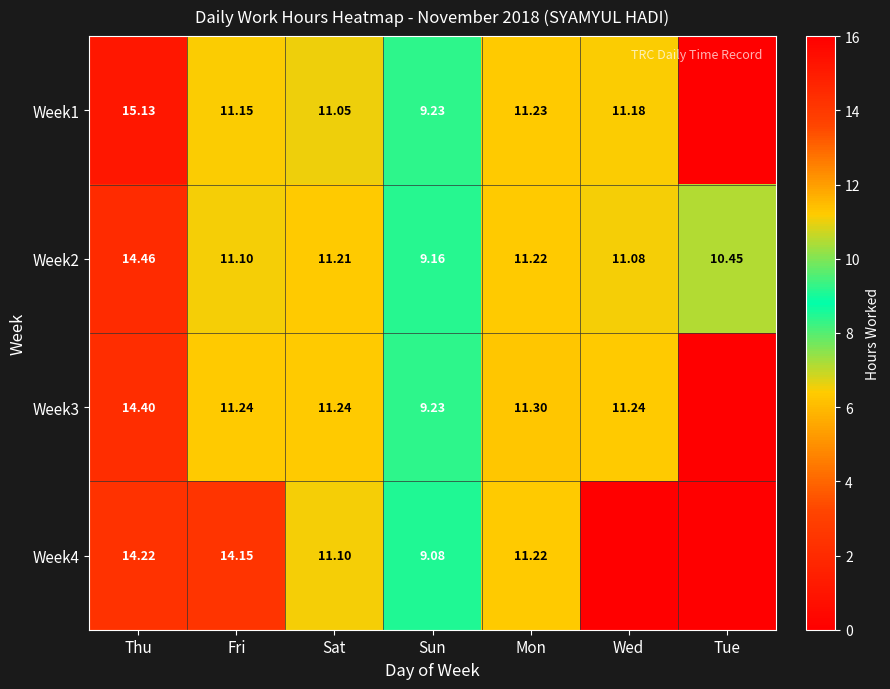

Is the value of Week3 at Thu greater than the value of Week4 at Sat?

Yes